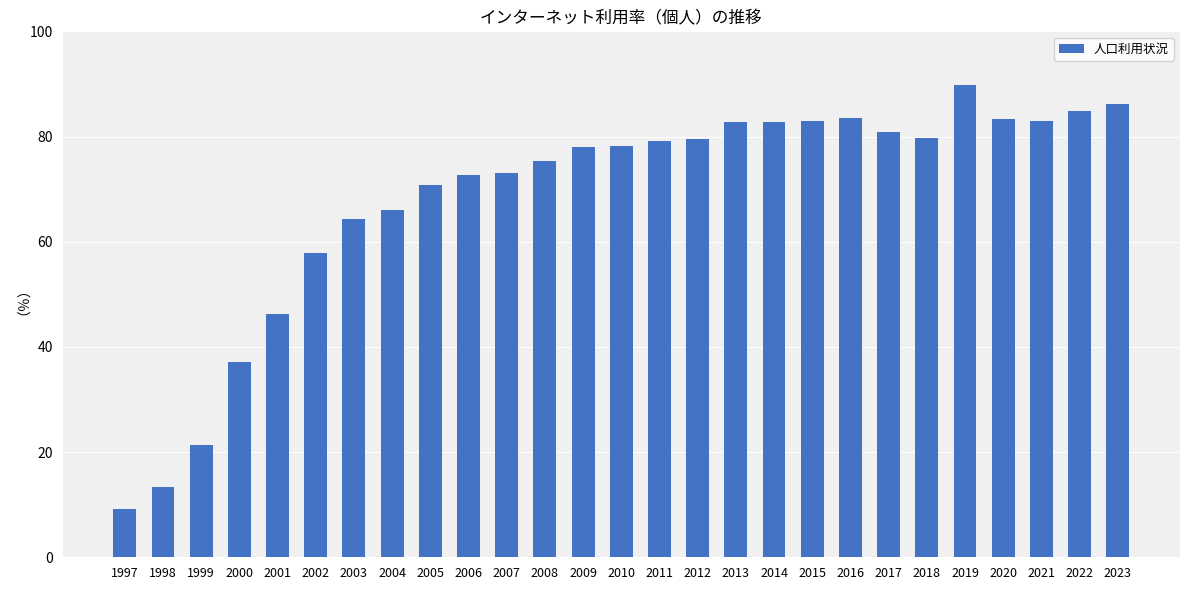

At which category does the chart reach its minimum across all series?

1997